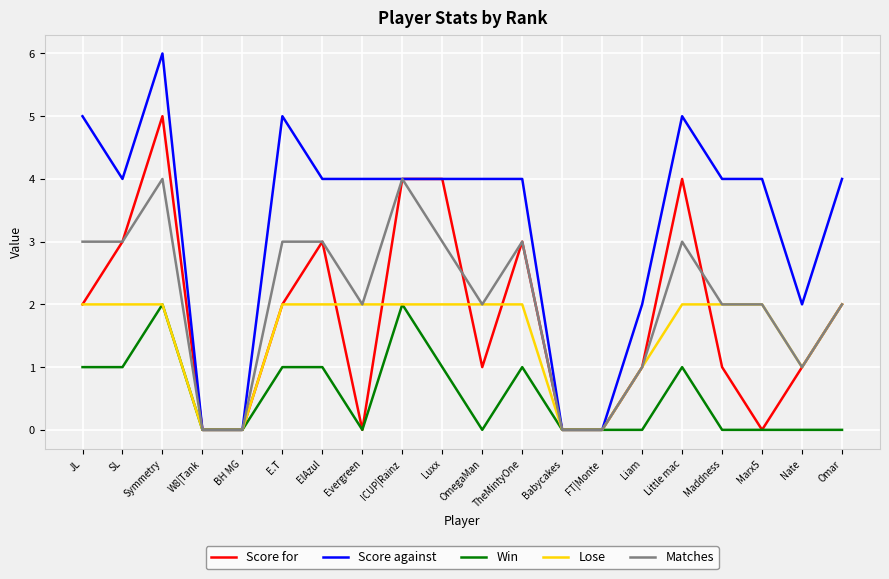

What is the approximate value of Score against at Symmetry?

6